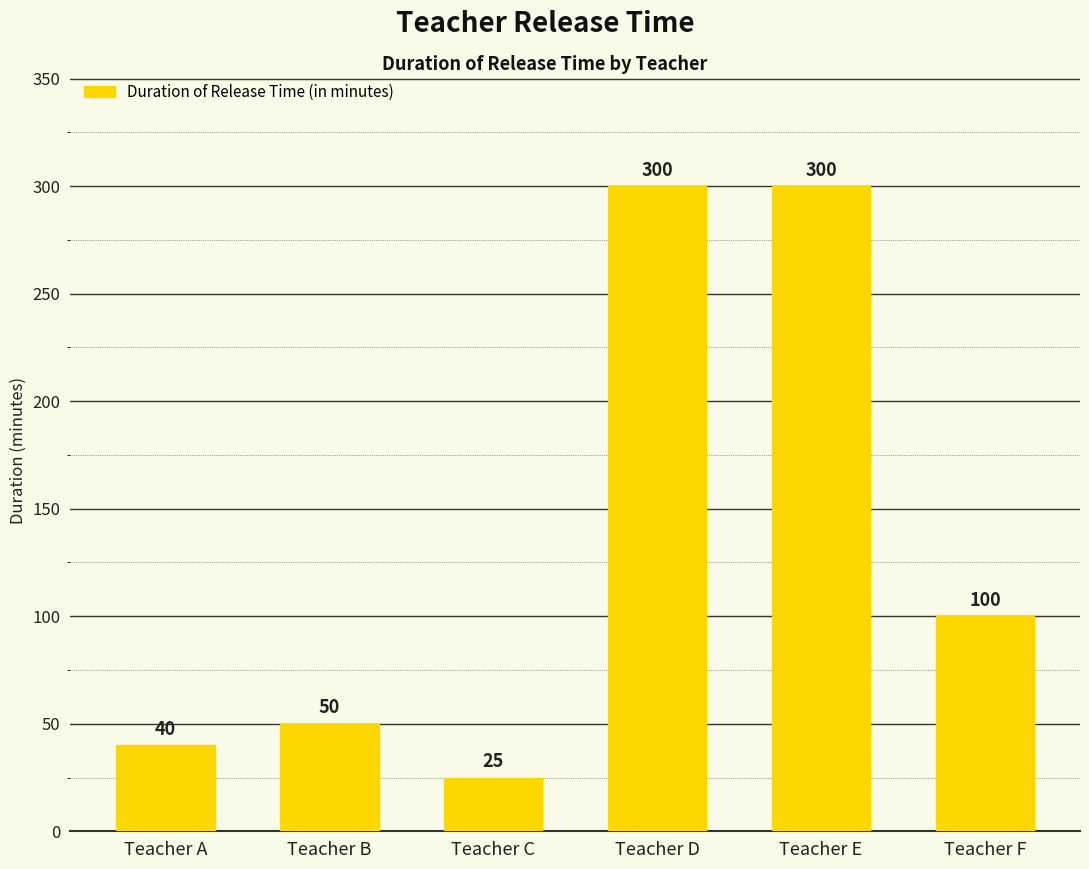

What is the change in value from Teacher B to Teacher E?

+250